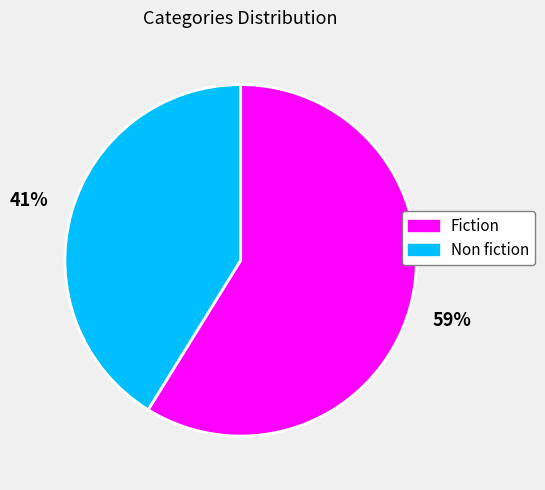

Count the number of slices in the pie.

2